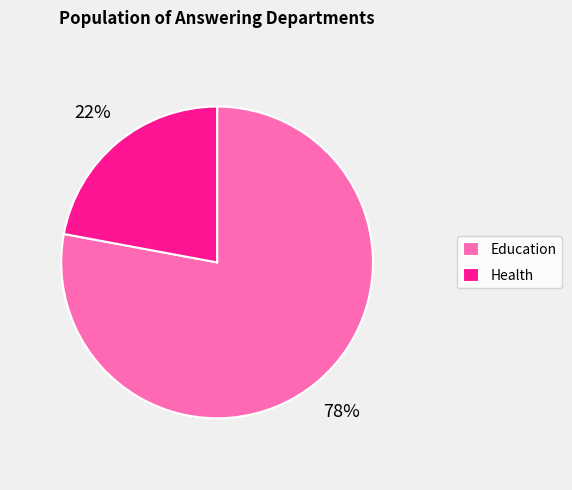

Combined, do Education and Health account for over 50%?

Yes